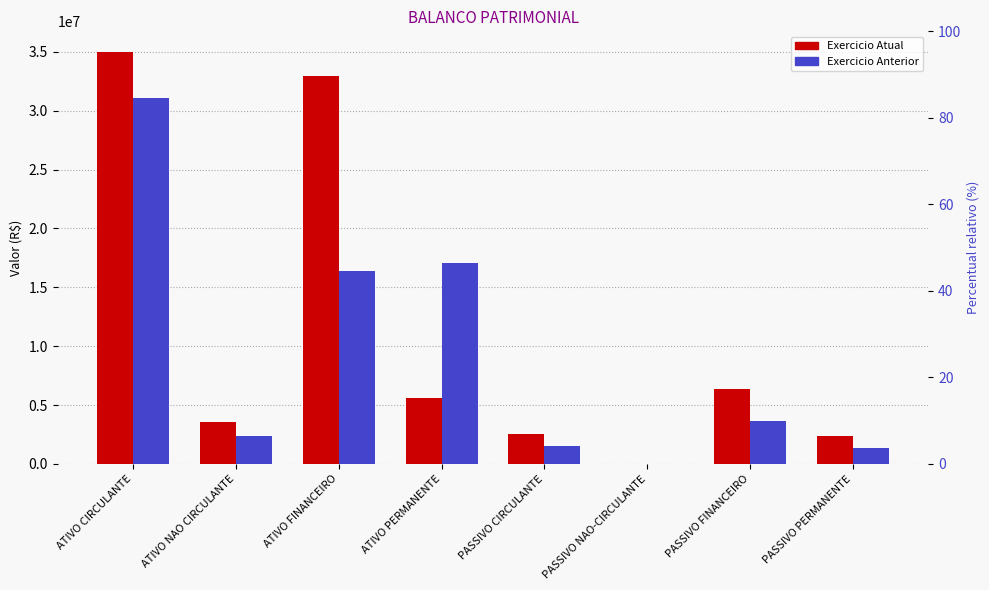

Between PASSIVO NAO-CIRCULANTE and ATIVO PERMANENTE, which is larger?

ATIVO PERMANENTE